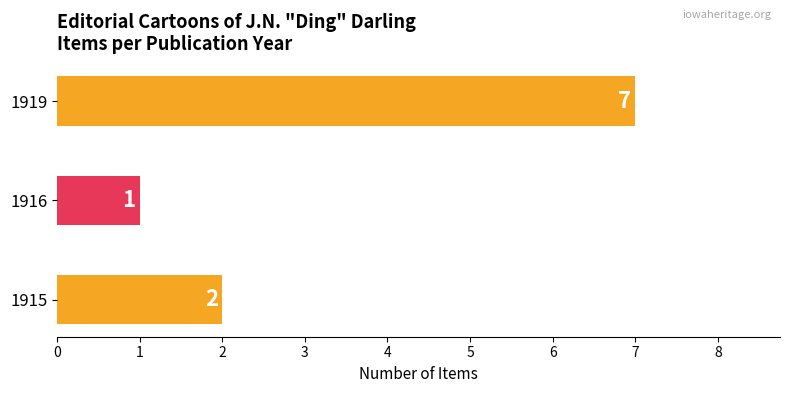

Reading top to bottom, transcribe all the data shown in this chart.

1919=7	1916=1	1915=2